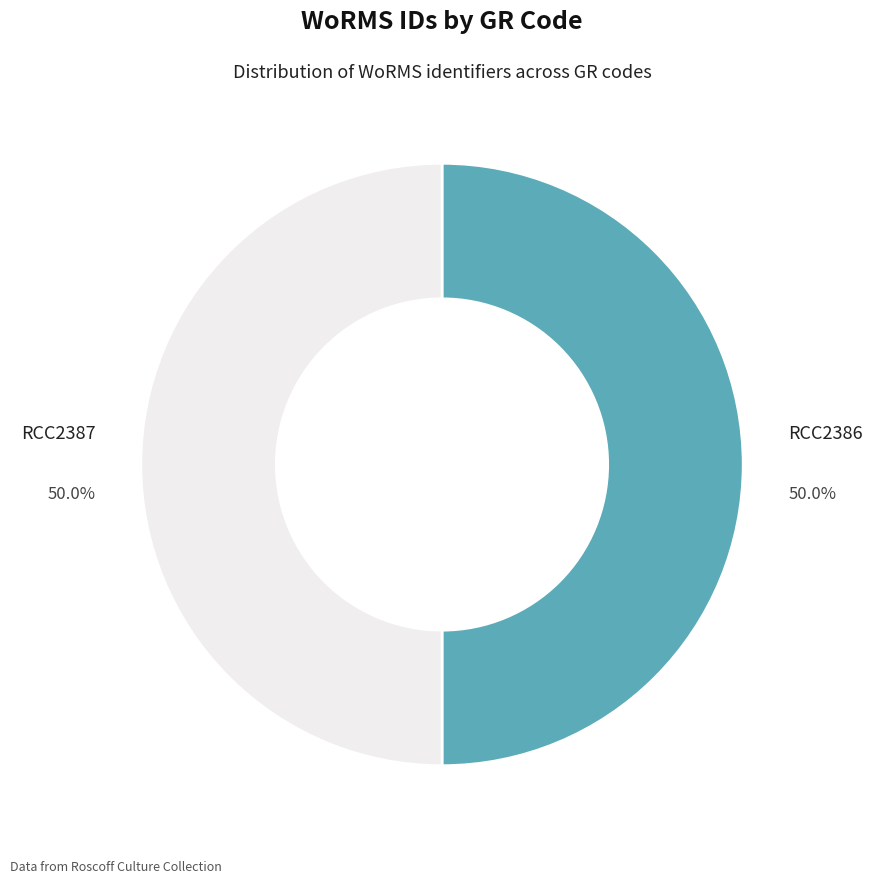

What is the ratio of the value at RCC2387 to the value at RCC2386?

1.0